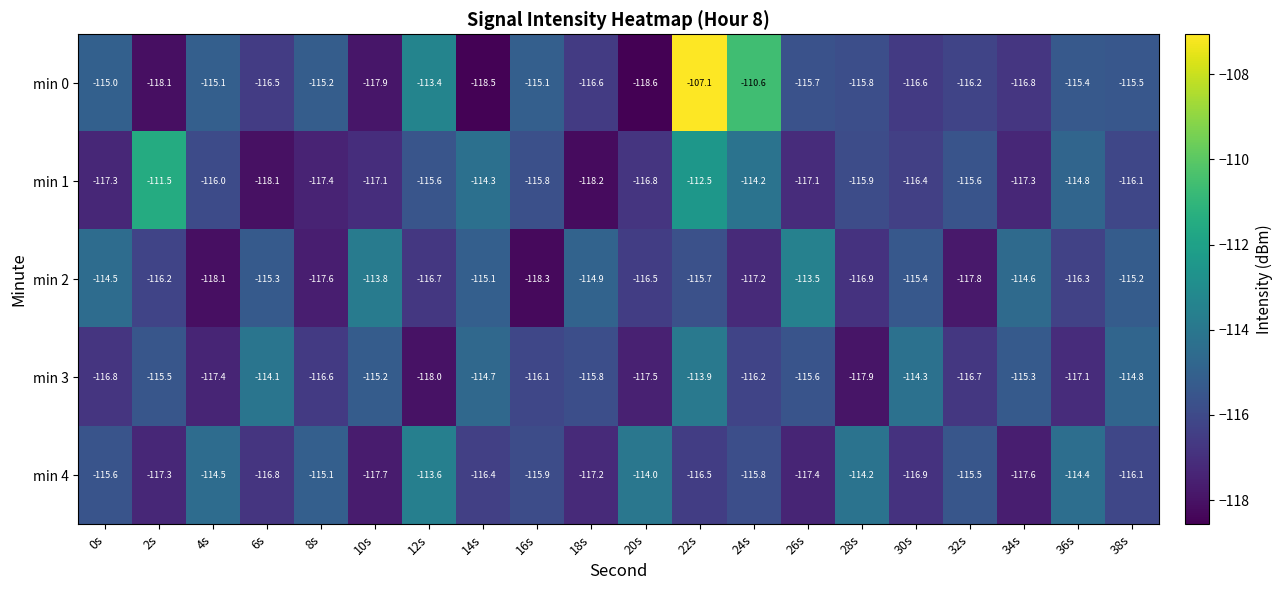

Is it true that min 1 equals -56.0 at 14s?

False